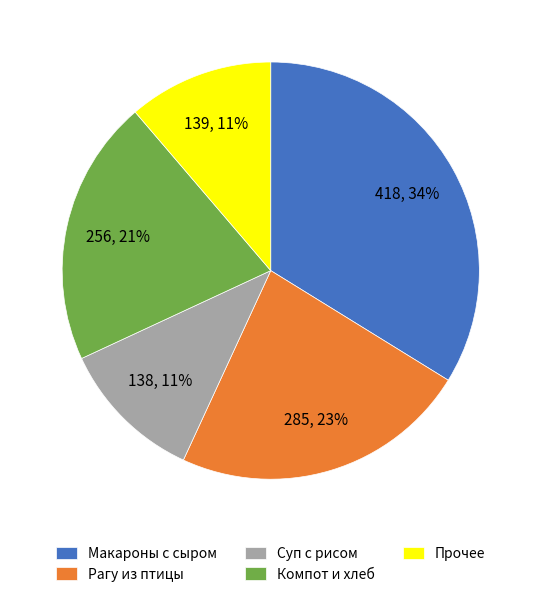

To the nearest percent, what is the difference between the largest and smallest slice percentages?

23%